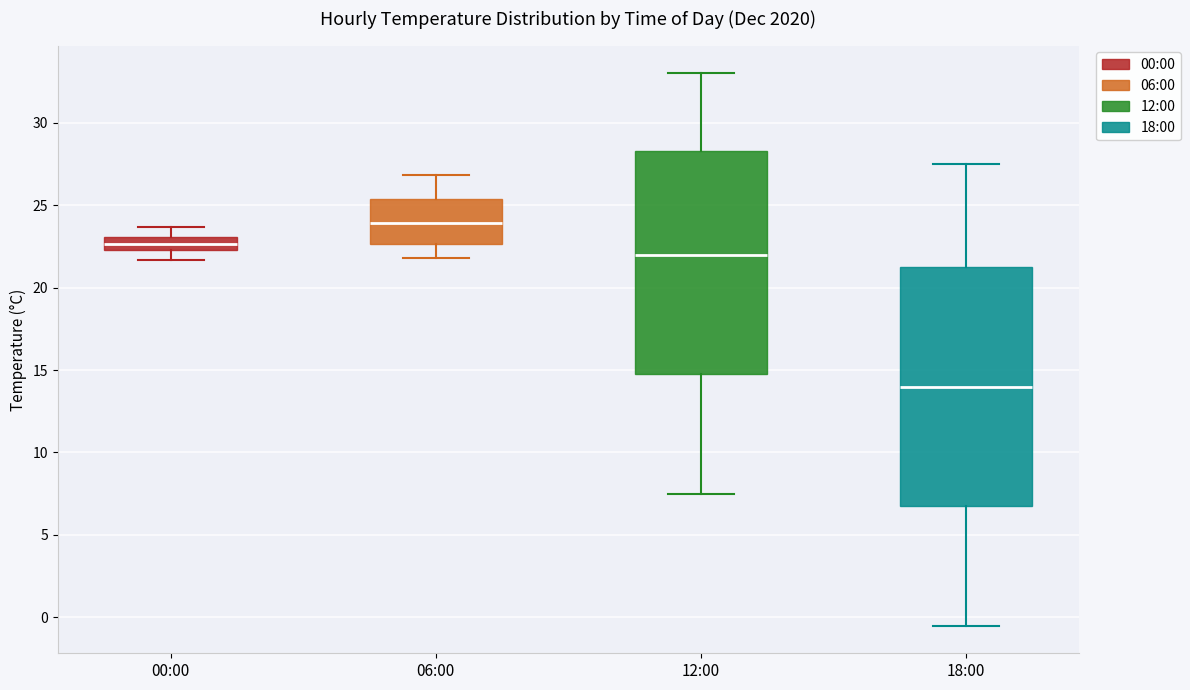

Which box has the highest median line?

06:00